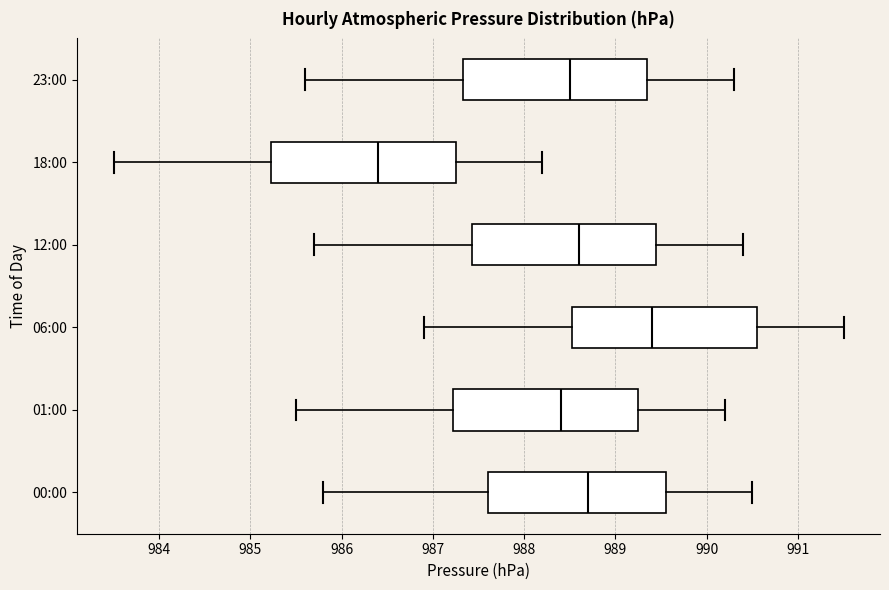

Which box has the furthest to the left median line?

18:00